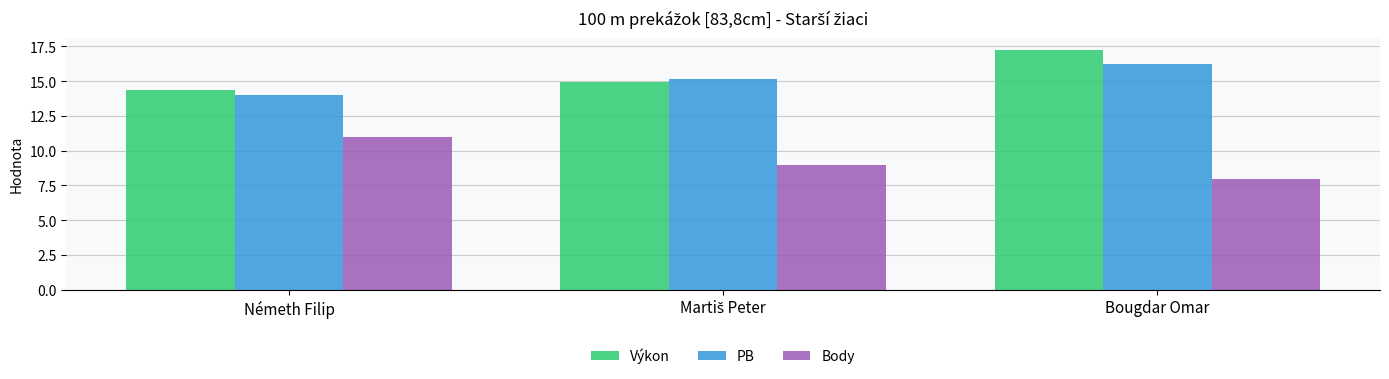

What is the difference between the maximum and second lowest values in the Výkon series?

2.3